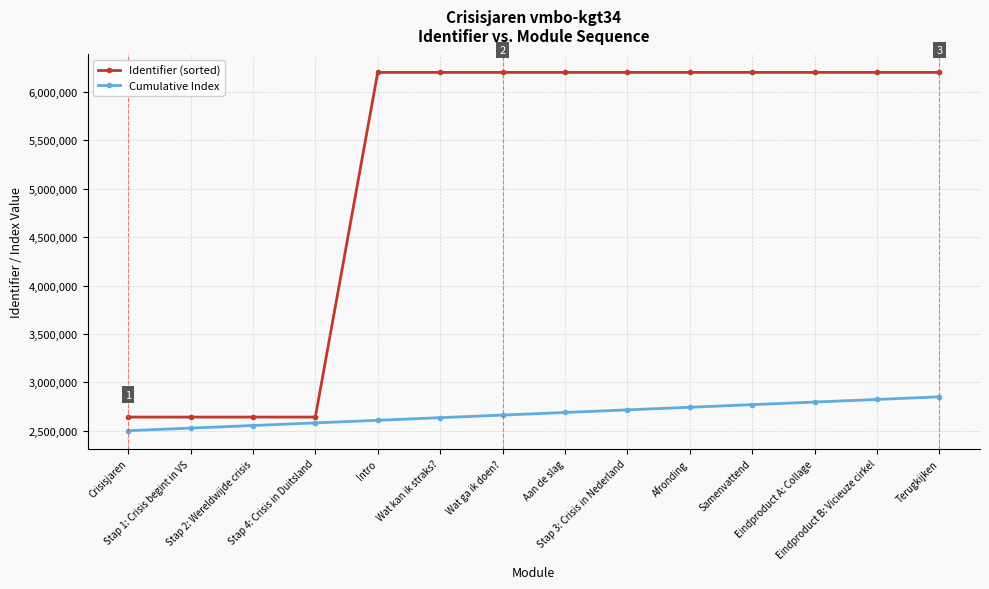

What is the sum of all Identifier (sorted) values?

72576824